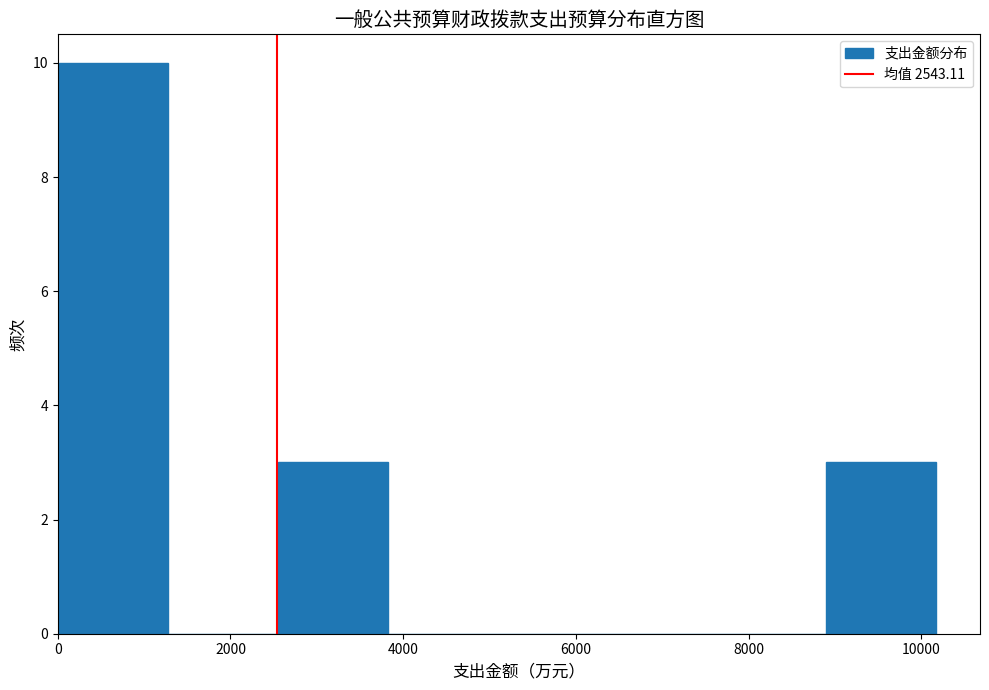

Reading left to right, list every bar in this chart as the range it spans on the x-axis followed by its height. Neither the bar edges nor the heights are printed on the chart, so give them approximately, as read against the axes.

0 to 1200: 10
1200 to 2600: 0
2600 to 3800: 3
3800 to 5000: 0
5000 to 6400: 0
6400 to 7600: 0
7600 to 9000: 0
9000 to 10200: 3